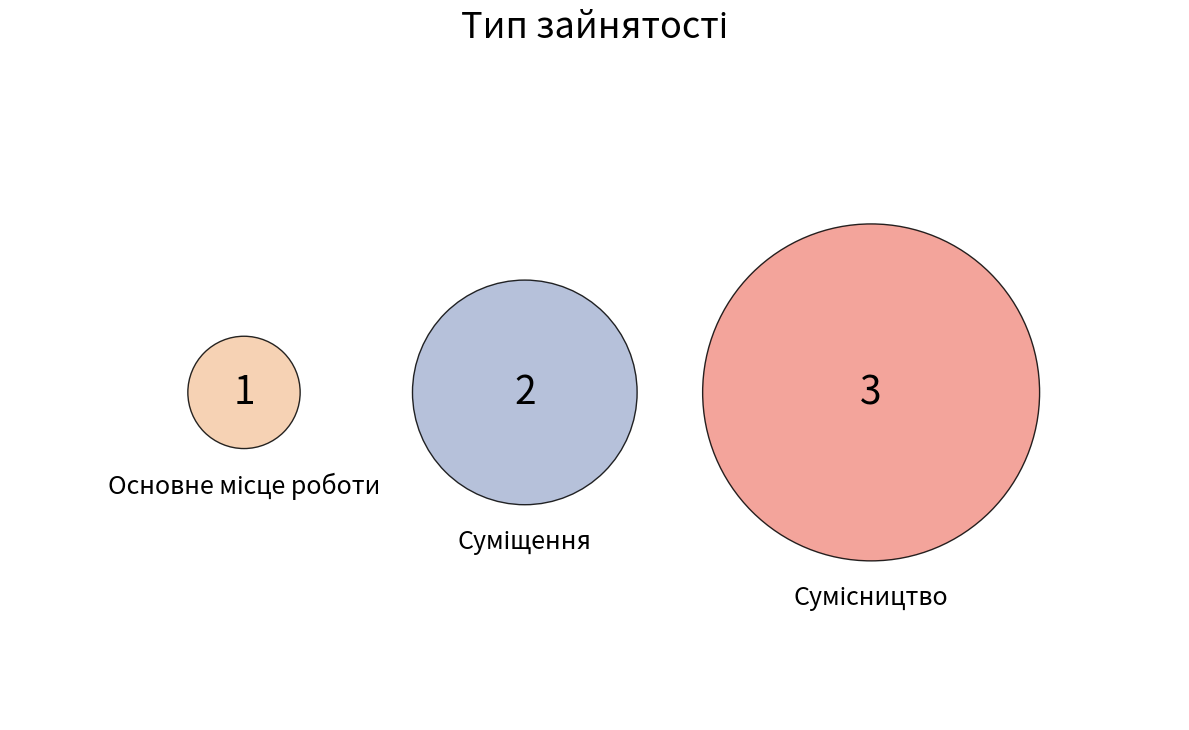

Rank the categories by value from highest to lowest.

Сумісництво, Суміщення, Основне місце роботи